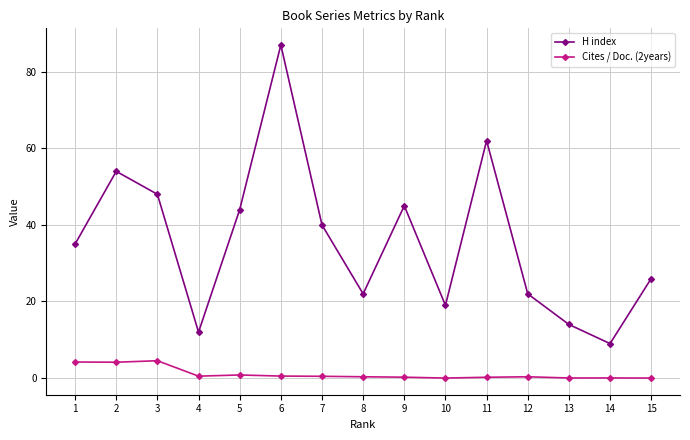

Is the value of H index at 5 greater than the value of Cites / Doc. (2years) at 3?

Yes